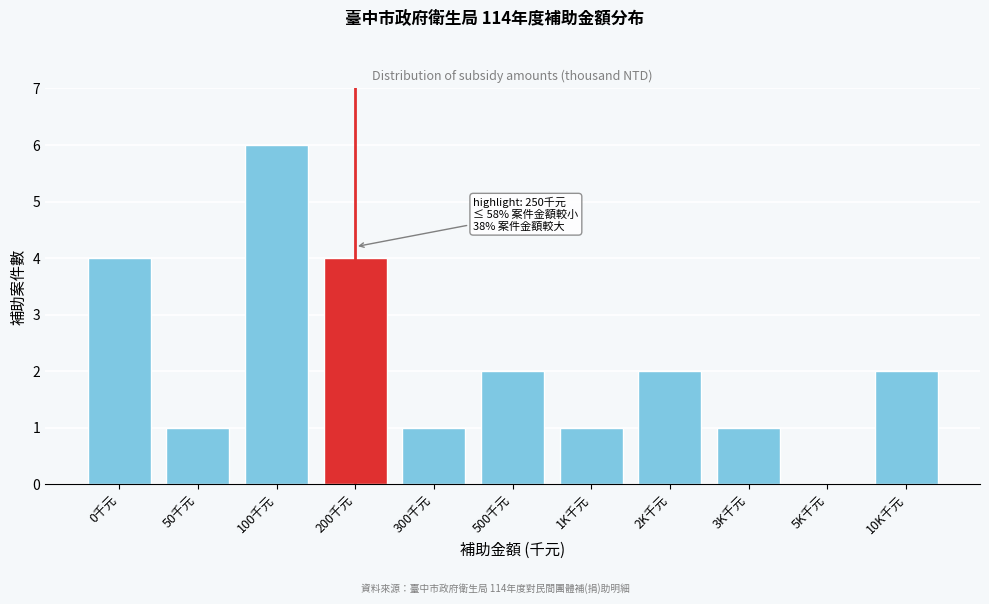

Reading left to right, list all the values displayed in this chart.

0千元=4	50千元=1	100千元=6	200千元=4	300千元=1	500千元=2	1K千元=1	2K千元=2	3K千元=1	5K千元=0	10K千元=2